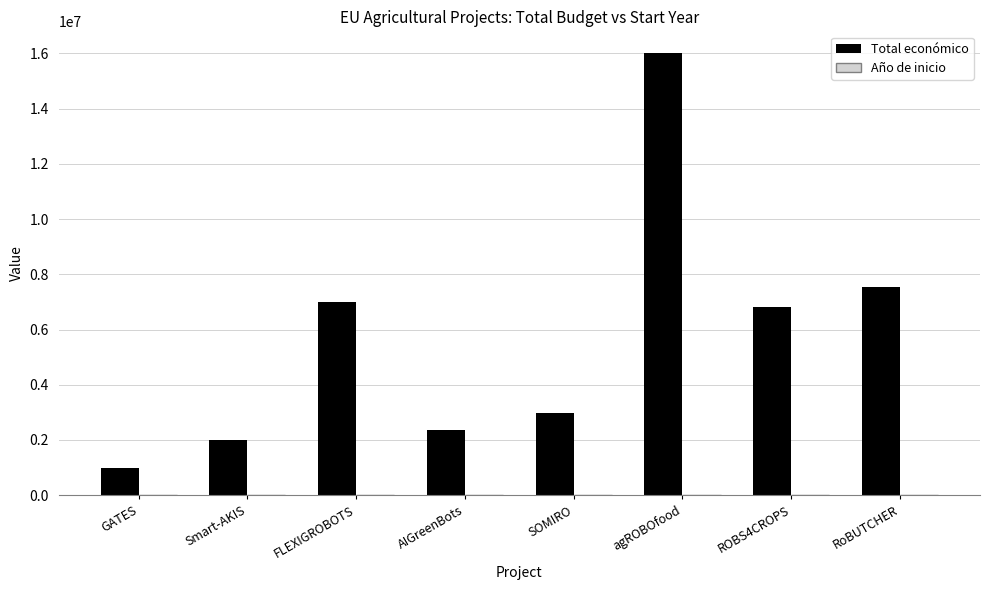

Between AIGreenBots and RoBUTCHER, which series saw the biggest shift?

Total económico